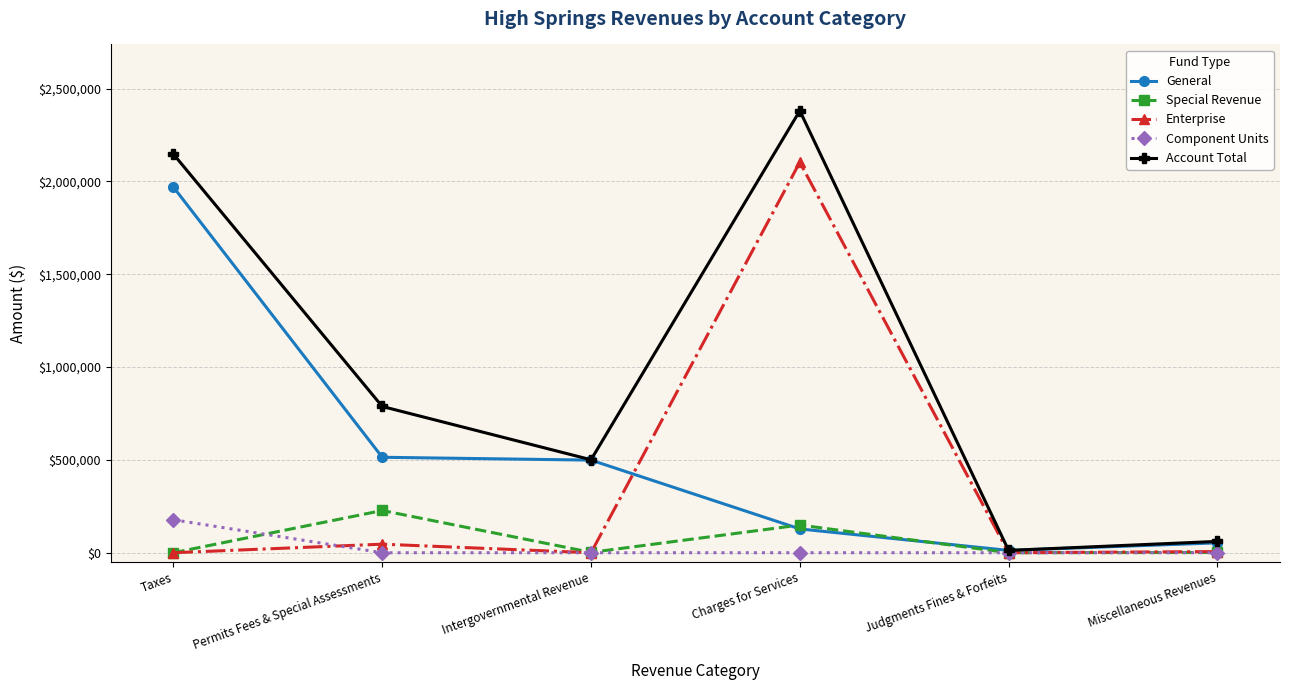

At how many categories does at least one series exceed 2344730?

1